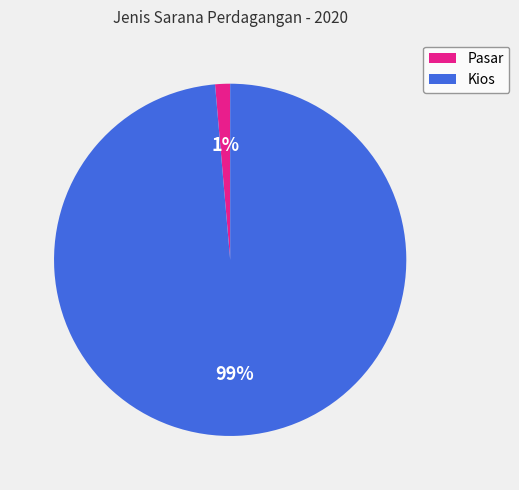

To the nearest percent, what is the combined percentage of Pasar and Kios?

100%